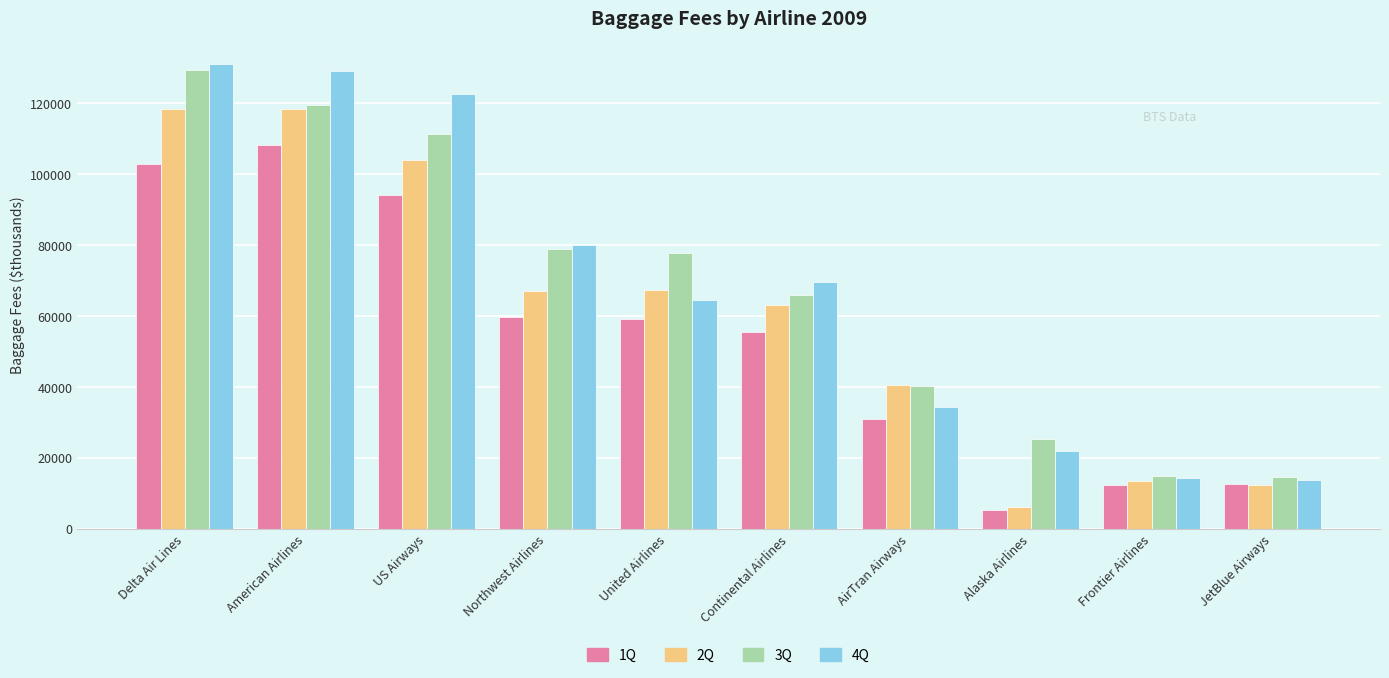

How many distinct data groups are displayed?

4